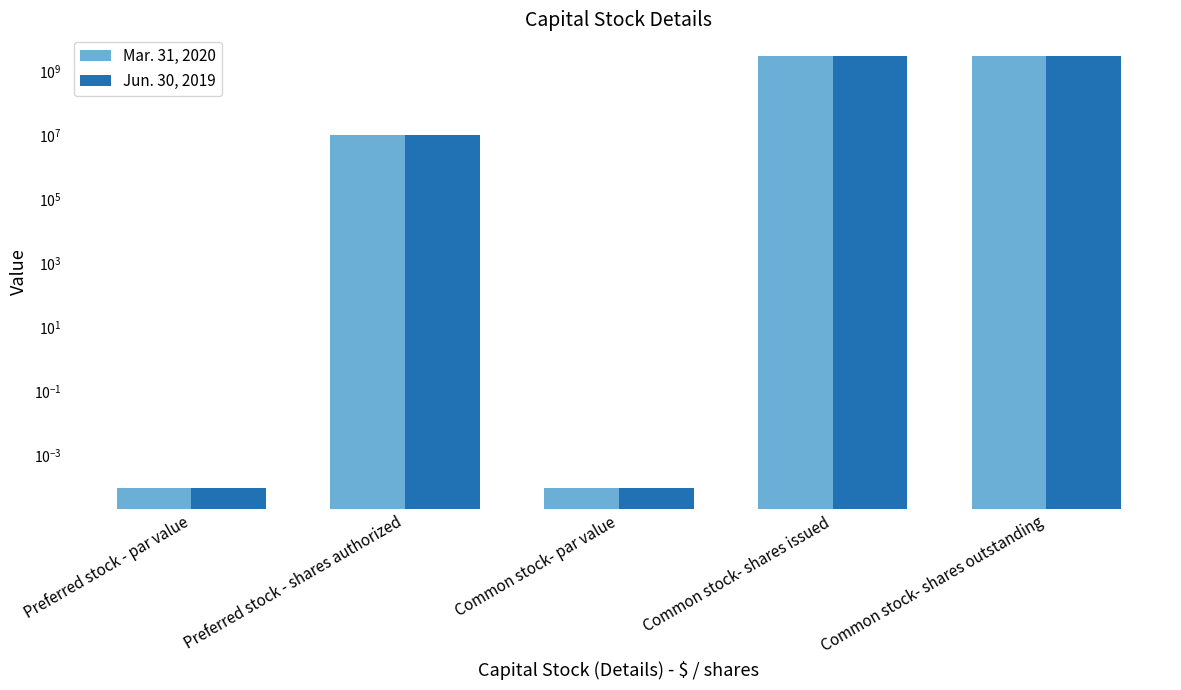

Is the value of Jun. 30, 2019 at Common stock- shares outstanding greater than the value of Mar. 31, 2020 at Preferred stock - par value?

Yes